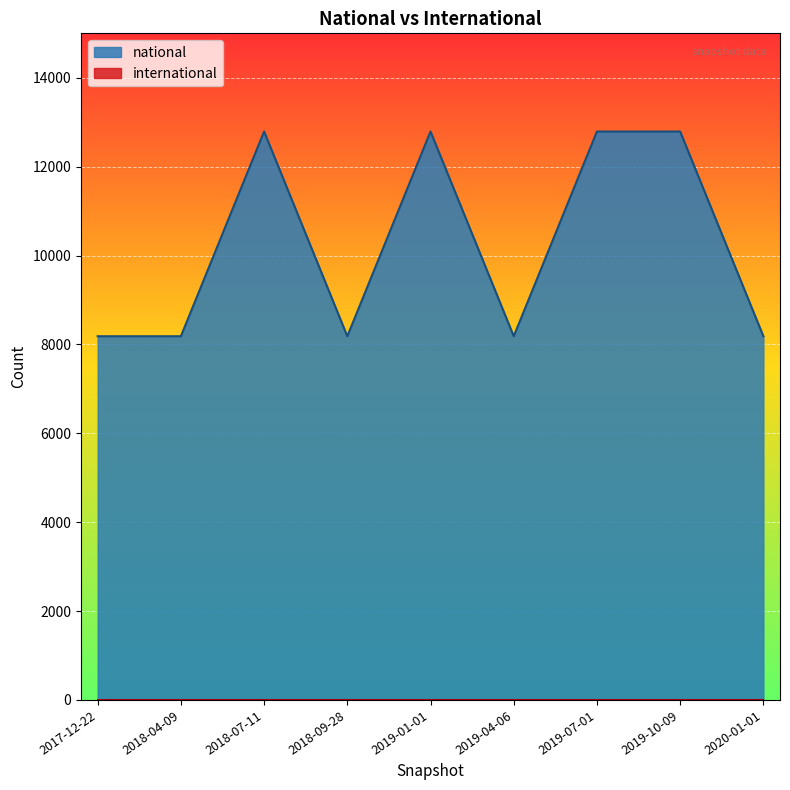

The chart shows a value of 3425 at 2019-07-01. True or false?

False